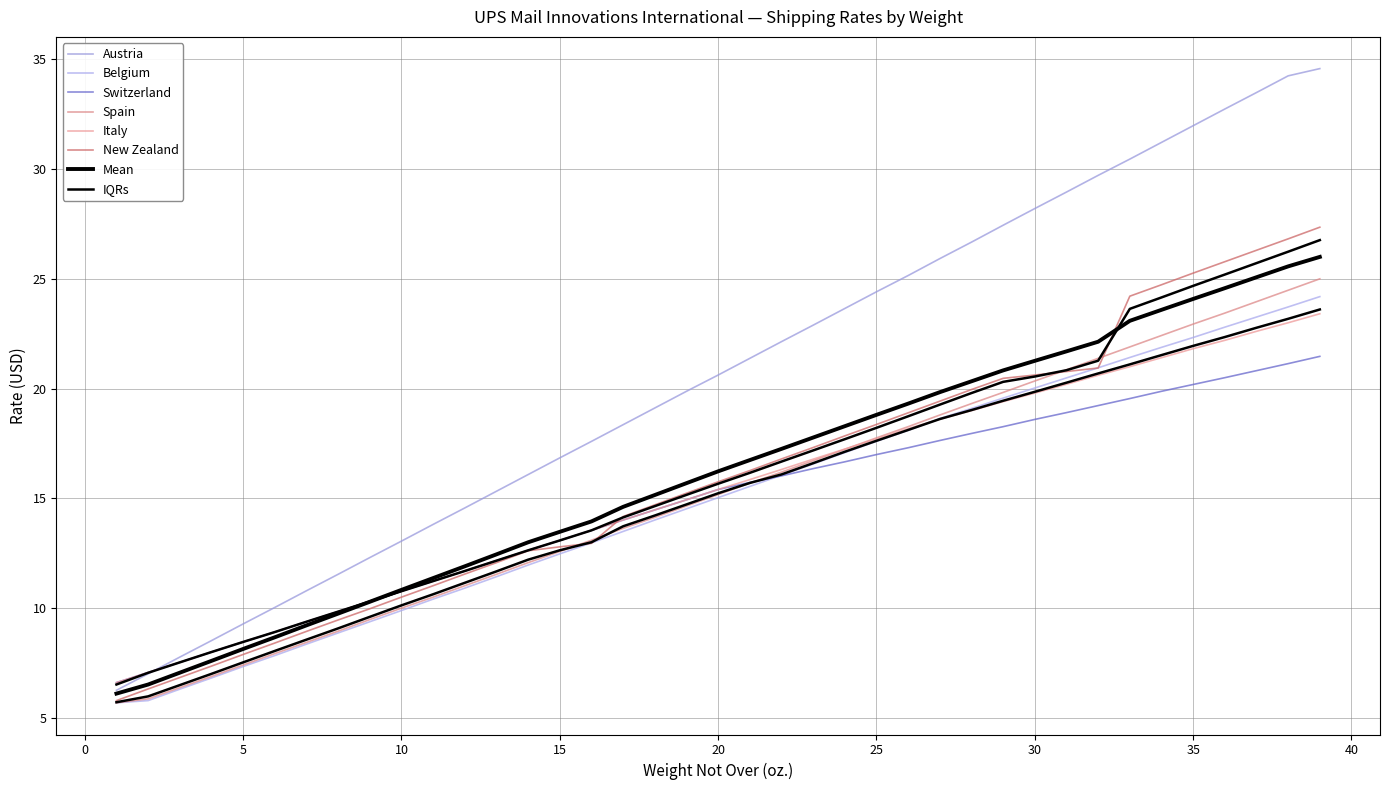

True or false: New Zealand has more than 0 points higher than both neighbors.

False